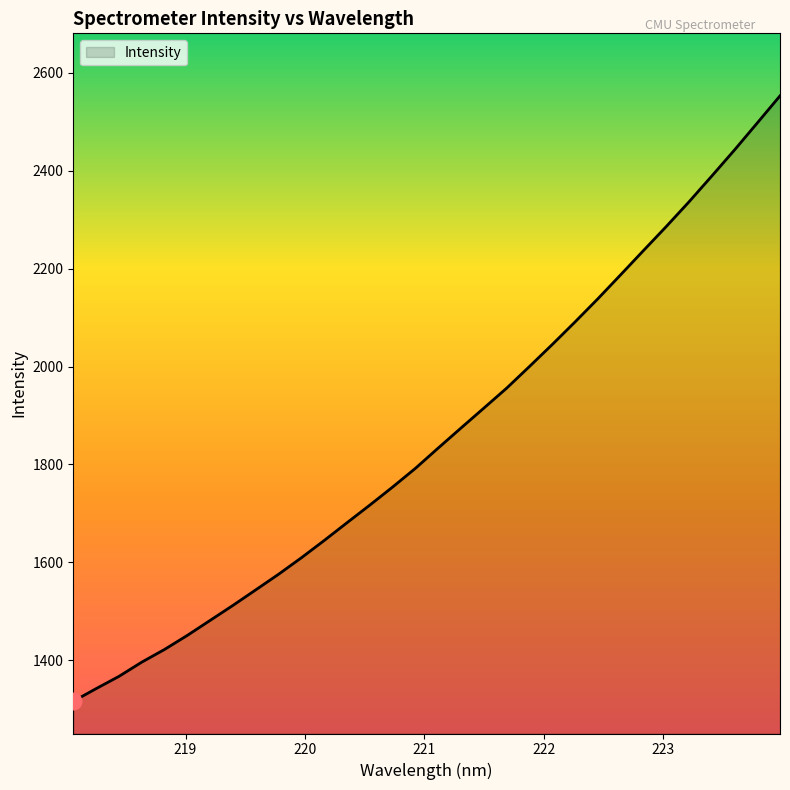

What is the difference between the maximum and minimum values?

1236.2